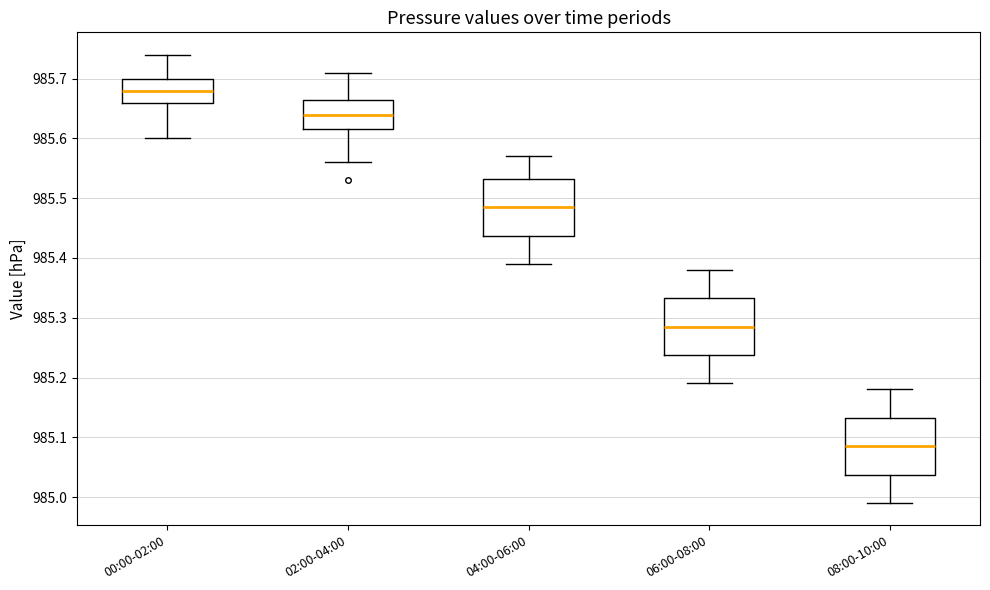

Where is the lower edge of the box for 00:00-02:00 on the y-axis? The values are not printed on the chart, so give them approximately, as read against the axis.

985.66